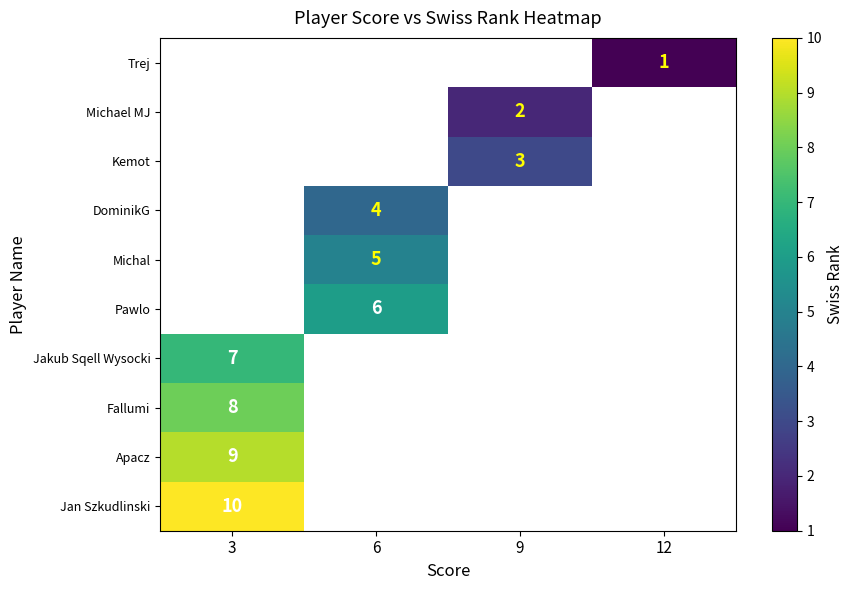

How many data points does each series have?

4